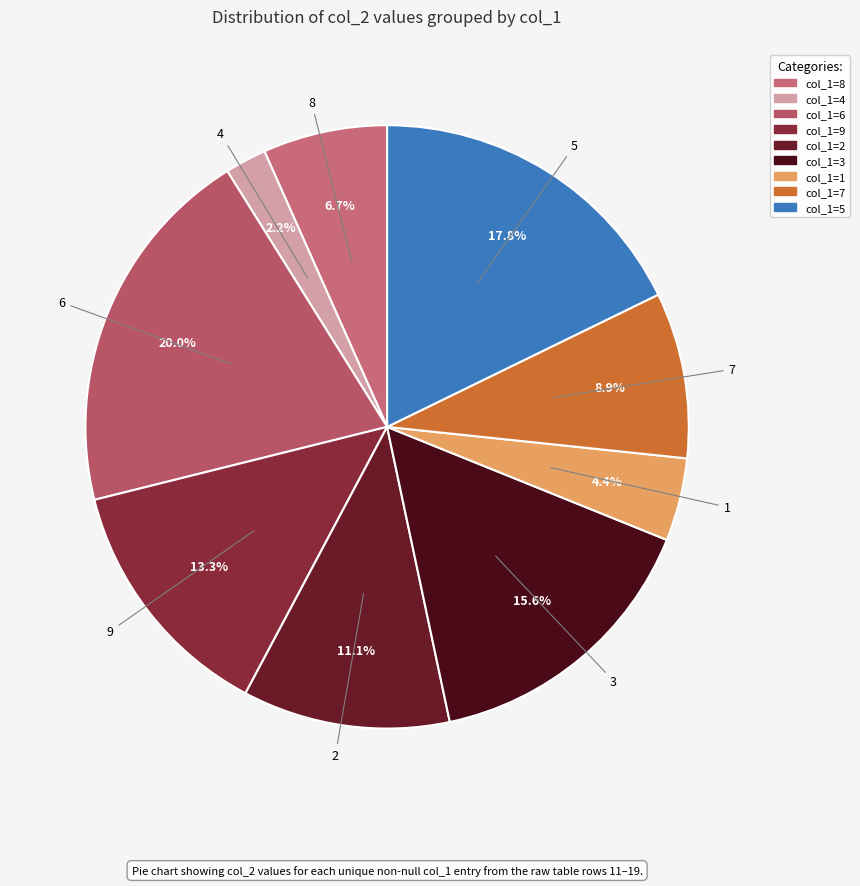

What percentage is the col_1=5 slice, to the nearest percent?

18%